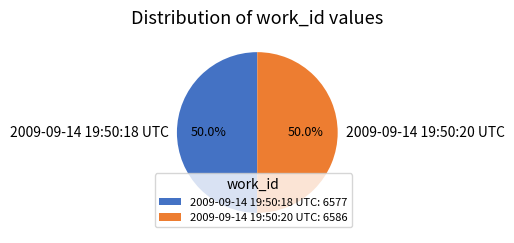

What is the ratio of the value at 2009-09-14 19:50:20 UTC to the value at 2009-09-14 19:50:18 UTC?

1.0